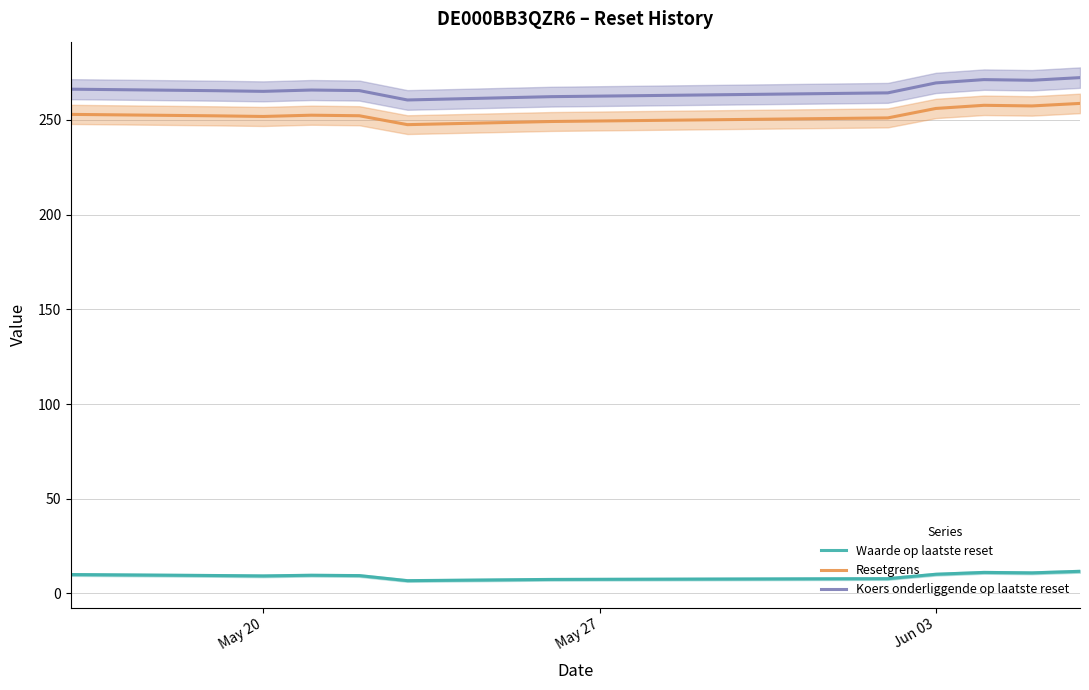

How many lines are shown in the chart?

3